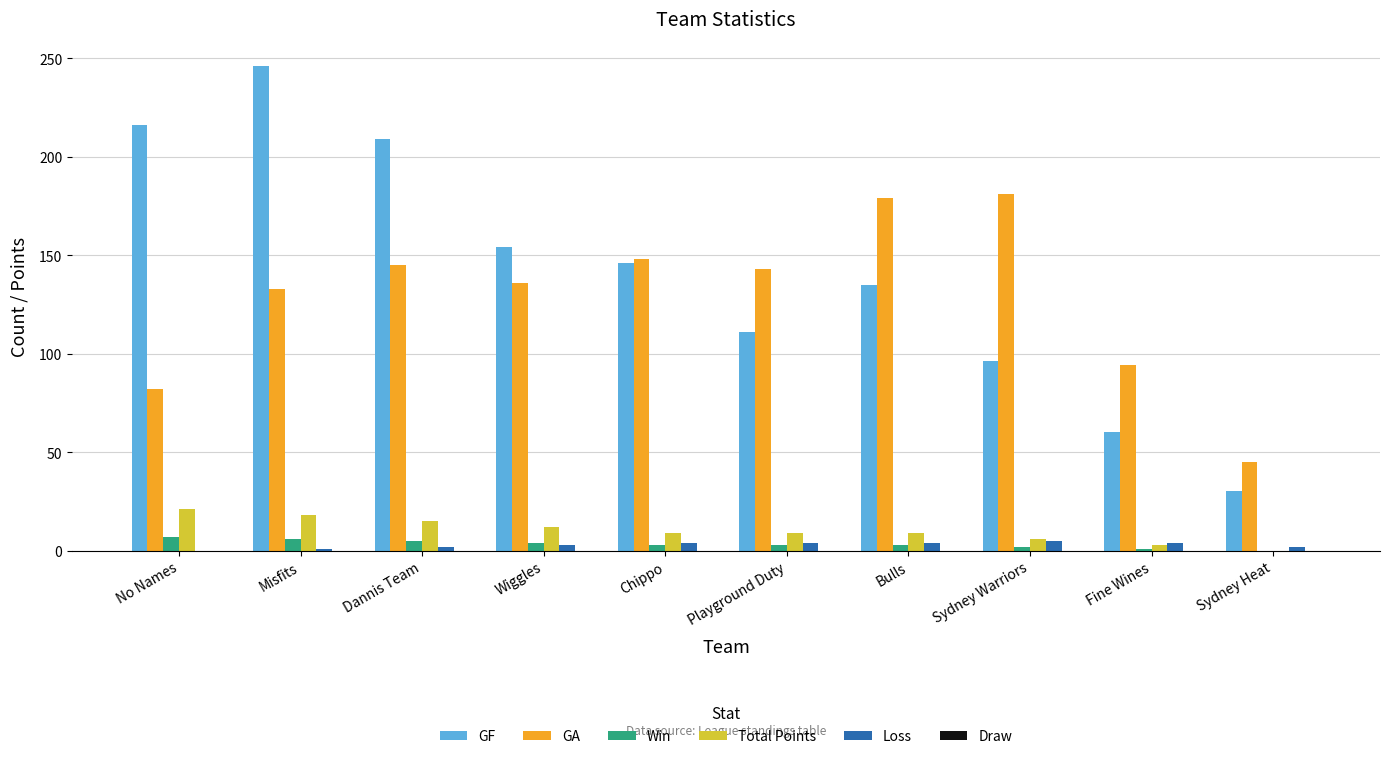

What value does the Win series have at No Names?

7